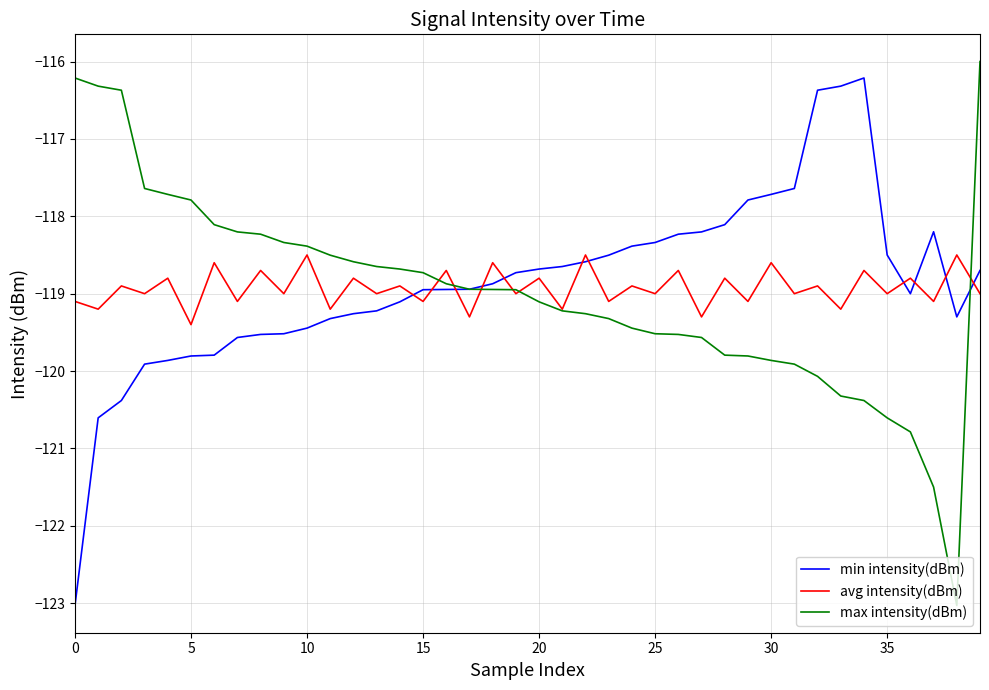

What is the difference between the maximum and second lowest values in the max intensity(dBm) series?

5.5